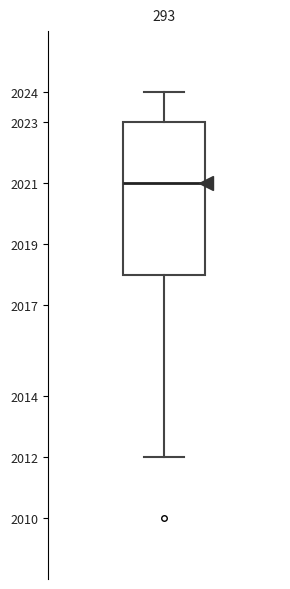

Transcribe this box plot: give where the median line is, the range the box spans, and where the two whiskers end, as read against the y-axis. The values are not printed on the chart, so give them approximately, as read against the axis.

median 2021, box 2018 to 2023, whiskers 2012 to 2024